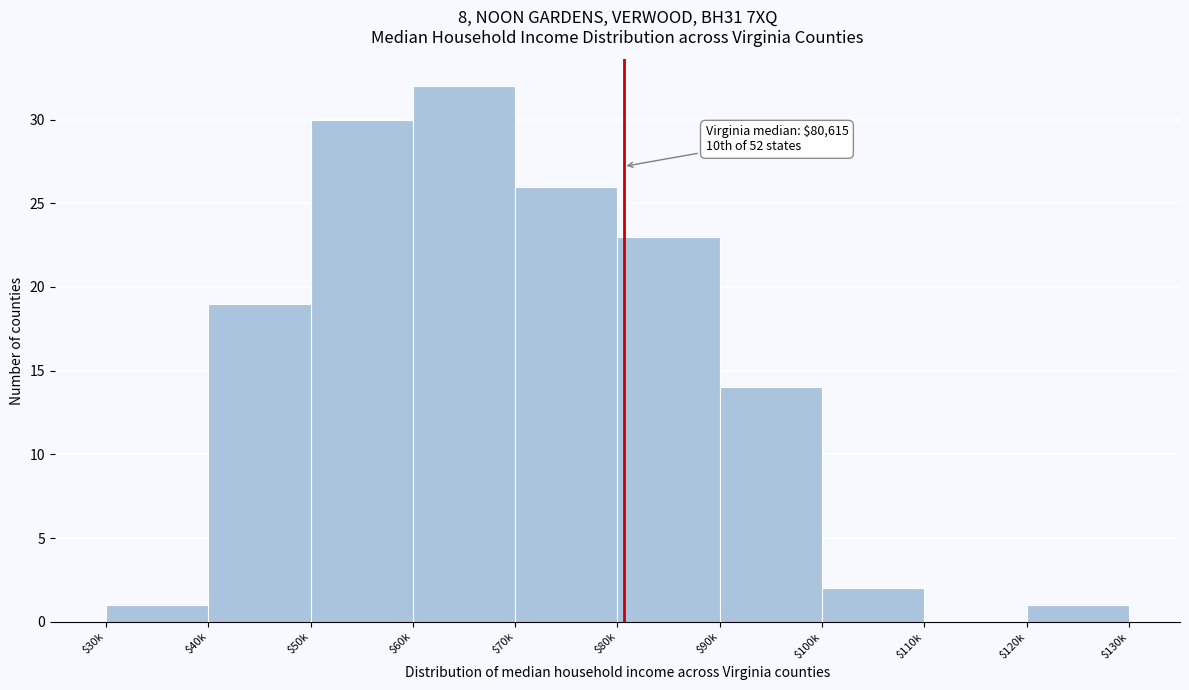

What is the approximate value at $60k, to the nearest 5?

30